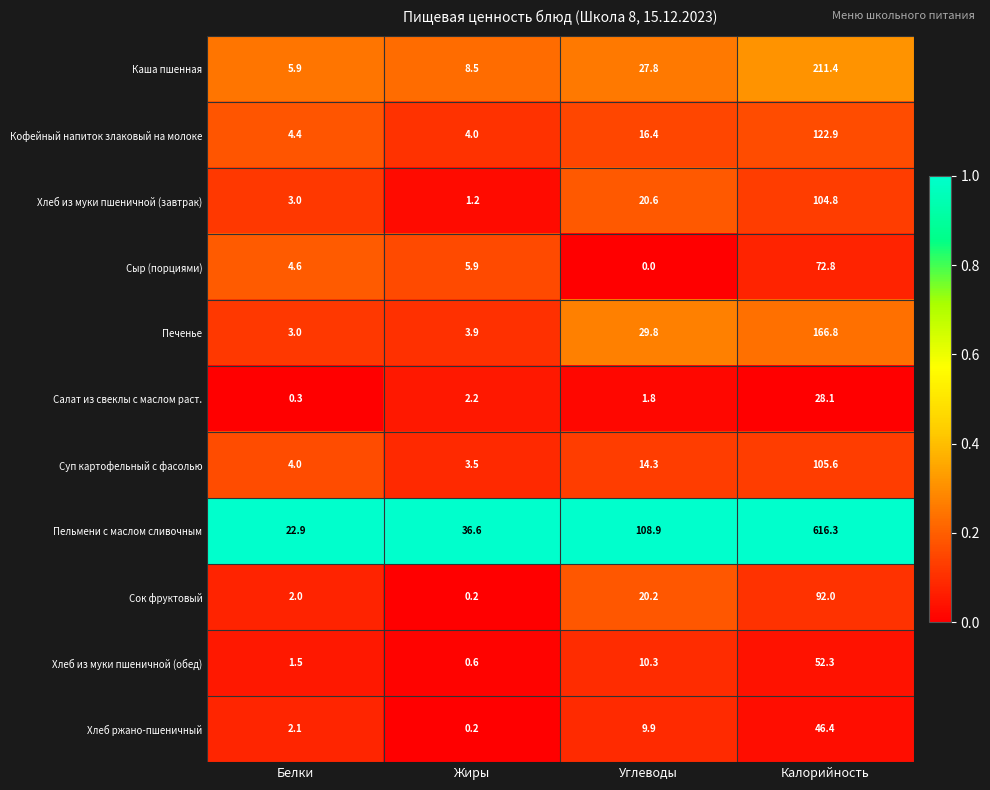

At which label is Хлеб ржано-пшеничный closest to 23?

Углеводы